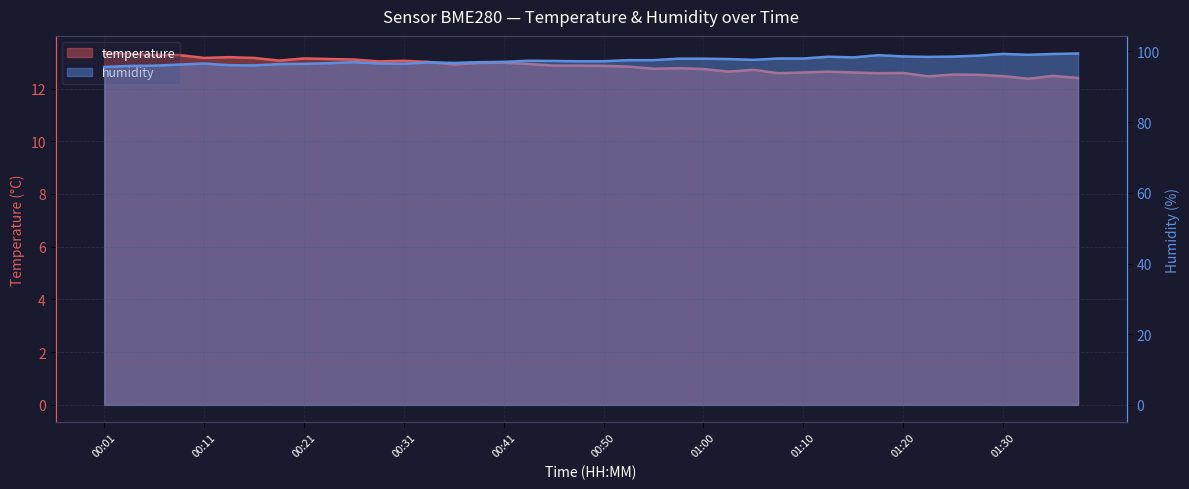

List the labels in order of humidity value, smallest first.

00:01, 00:04, 00:06, 00:16, 00:14, 00:09, 00:18, 00:21, 00:31, 00:11, 00:28, 00:23, 00:35, 00:33, 00:26, 00:38, 00:41, 00:48, 00:50, 00:46, 00:43, 00:53, 00:55, 01:05, 01:03, 01:00, 00:58, 01:08, 01:10, 01:15, 01:22, 01:13, 01:25, 01:20, 01:27, 01:18, 01:32, 01:35, 01:30, 01:37